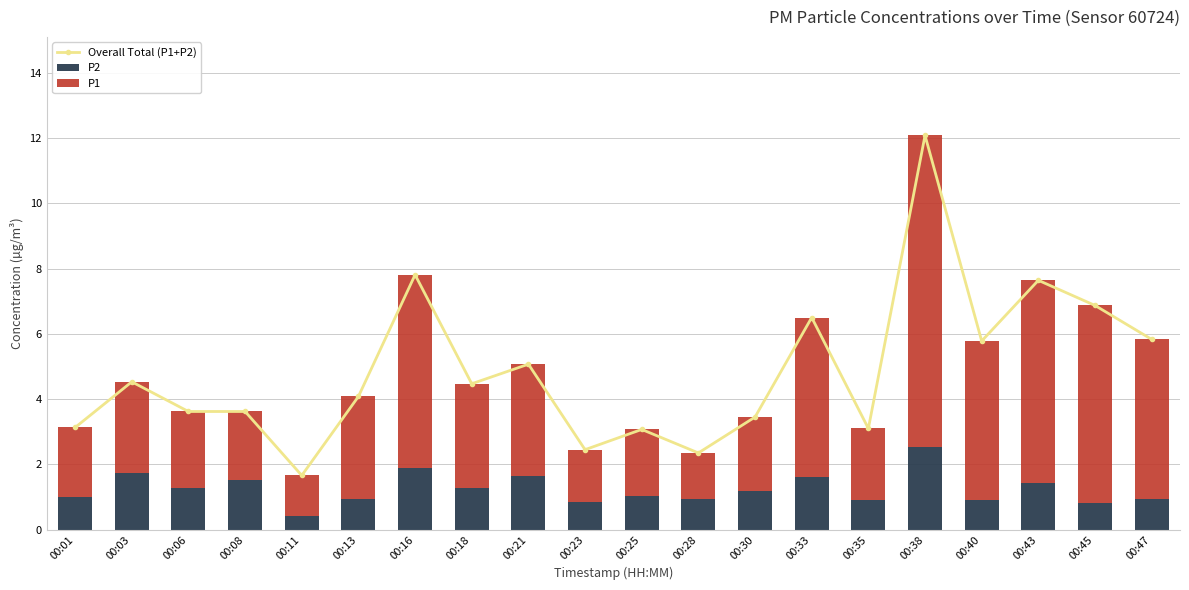

Between 00:06 and 00:13, which series saw the biggest shift?

P1